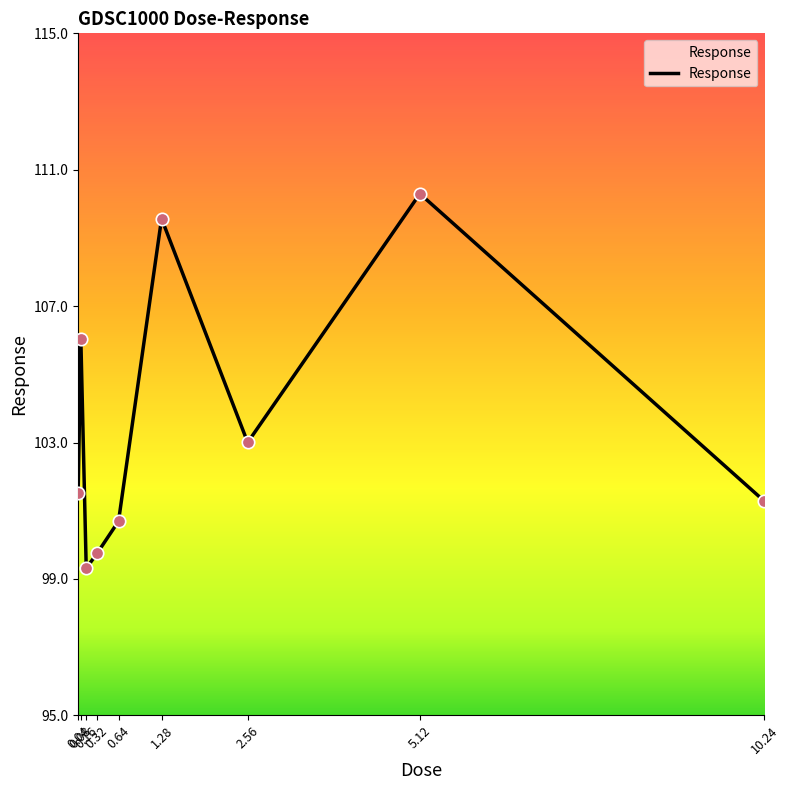

What is the change in value from 2.56 to 5.12?

+7.3